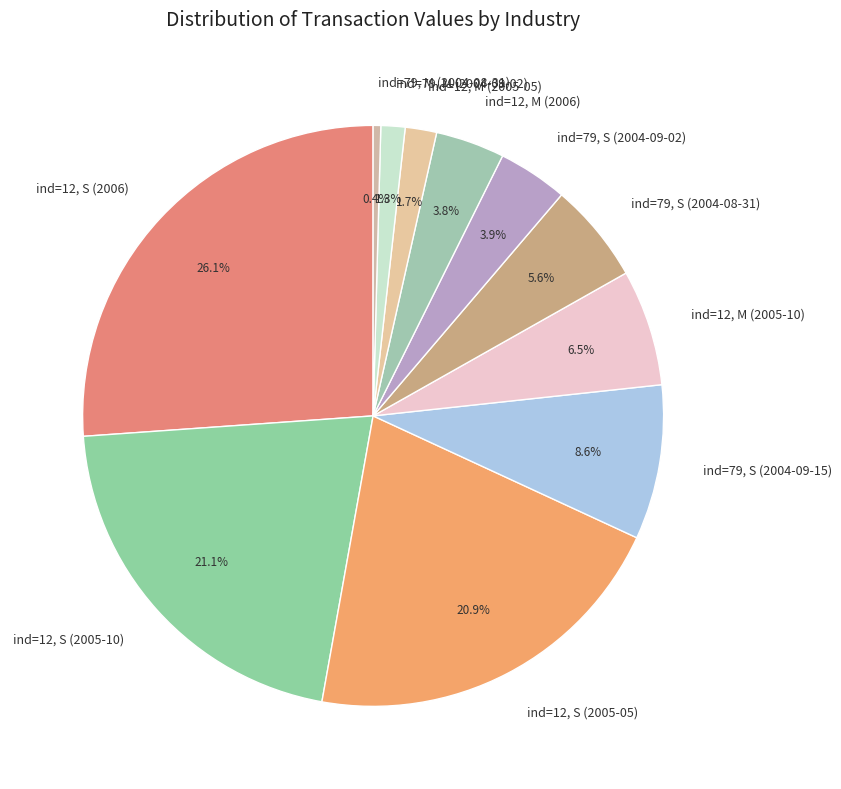

Approximately how many times larger is the value at ind=12, S (2005-05) compared to ind=79, S (2004-09-02)?

5.4